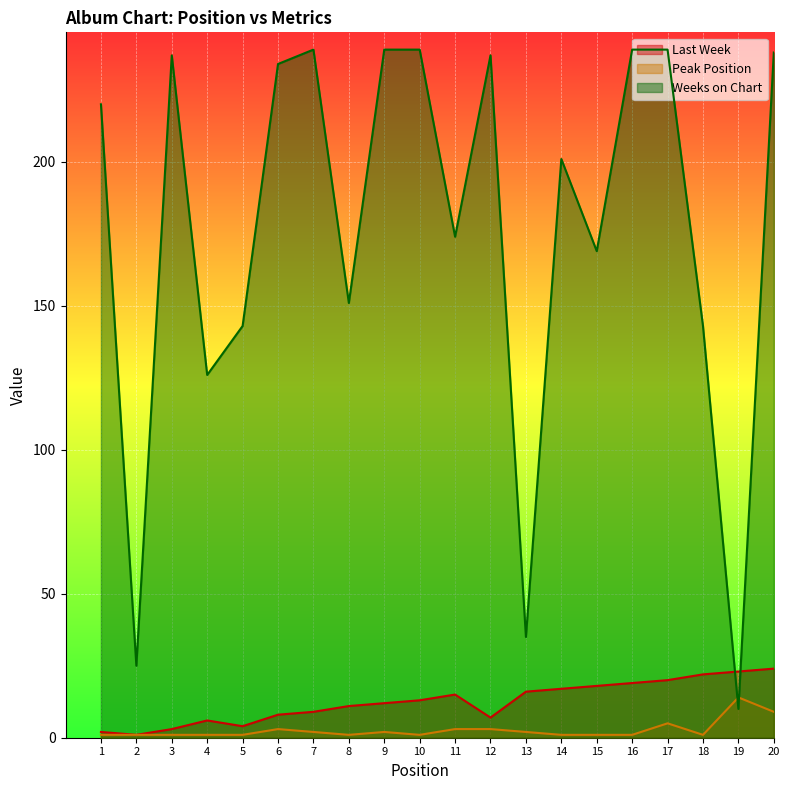

How many lines are shown in the chart?

3